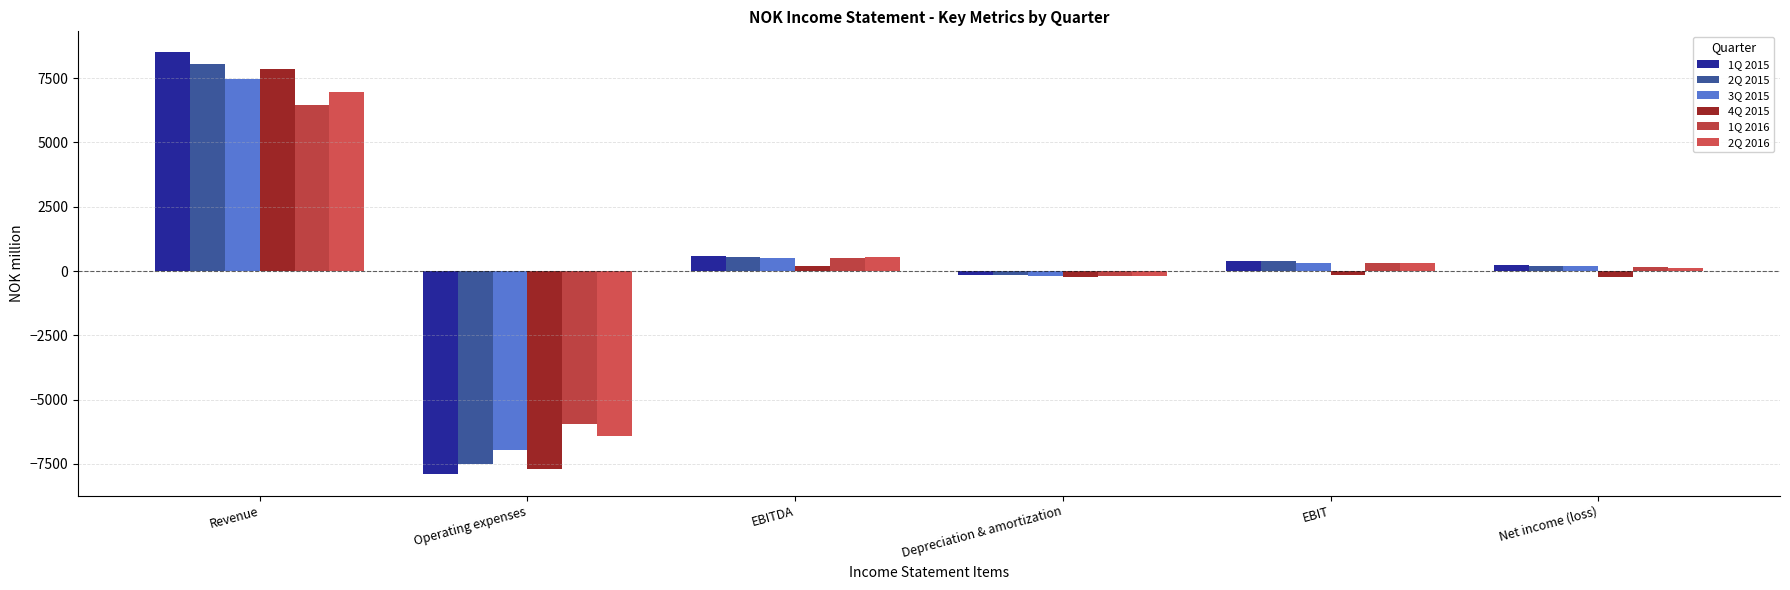

What is the difference between the maximum and second lowest values in the 3Q 2015 series?

7664.2